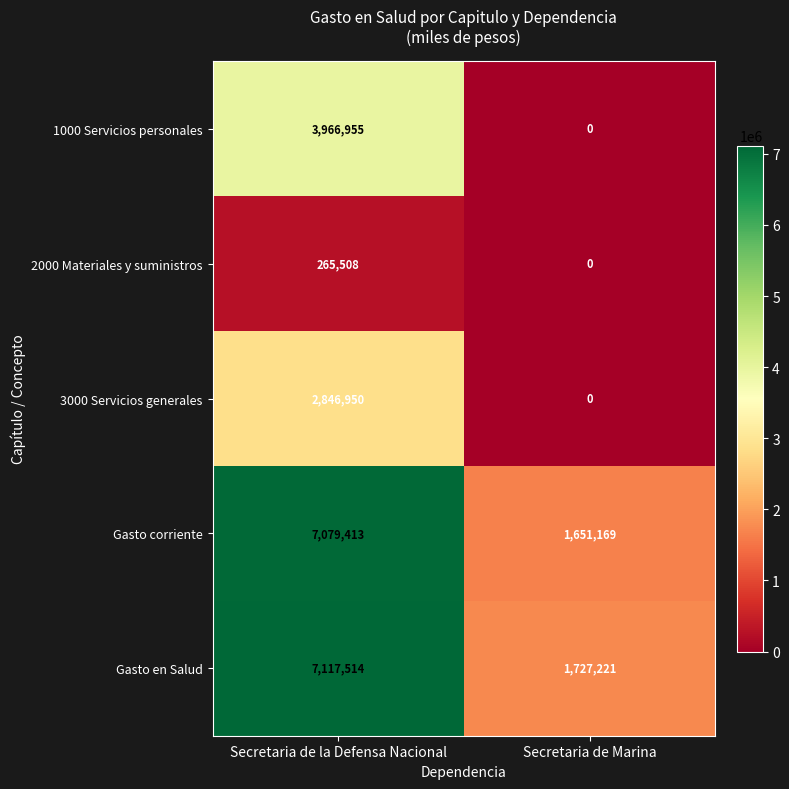

Which series has the largest range (max minus min)?

Gasto corriente